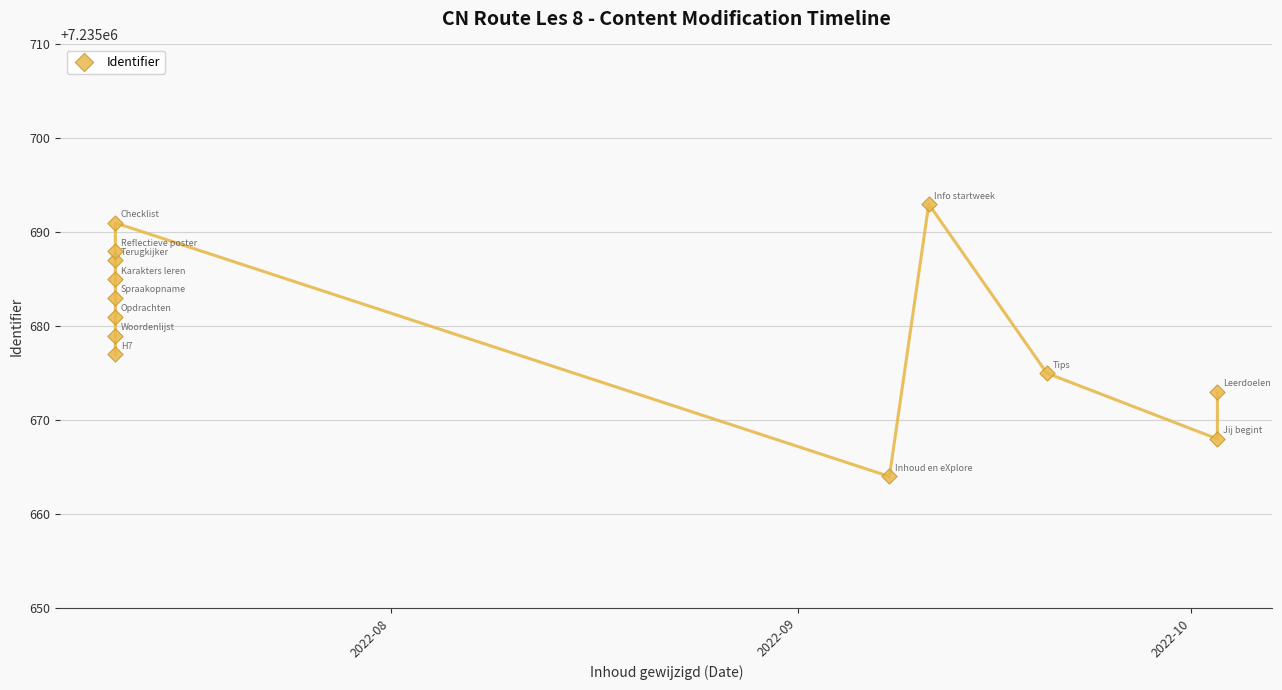

What is the range of Y values (max minus min)?

29